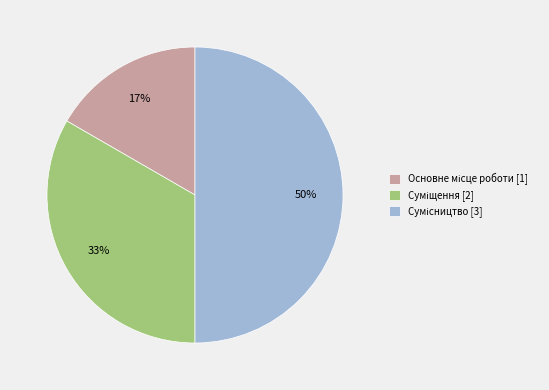

To the nearest percent, what is the difference between the largest and smallest slice percentages?

33%